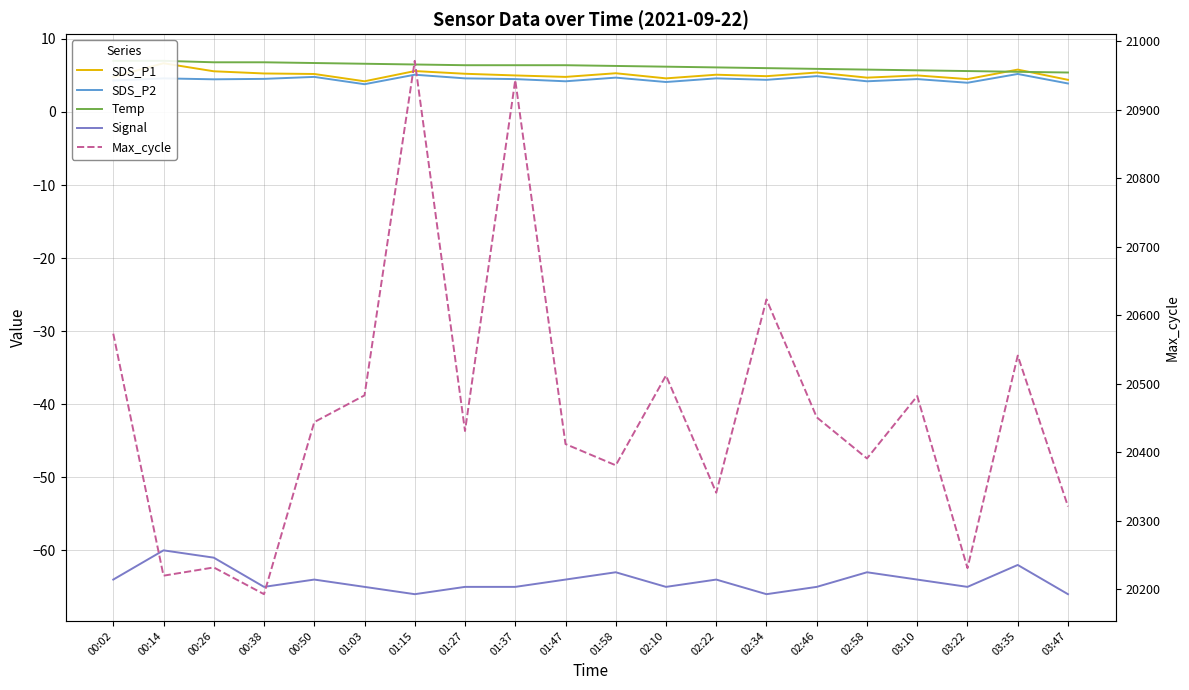

Between 02:34 and 01:03, which is larger?

02:34